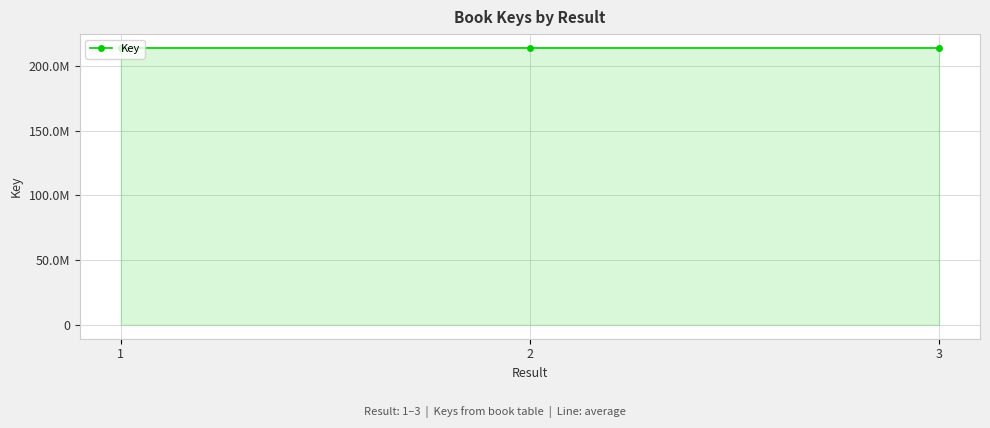

What is the minimum value shown in the chart?

213961807